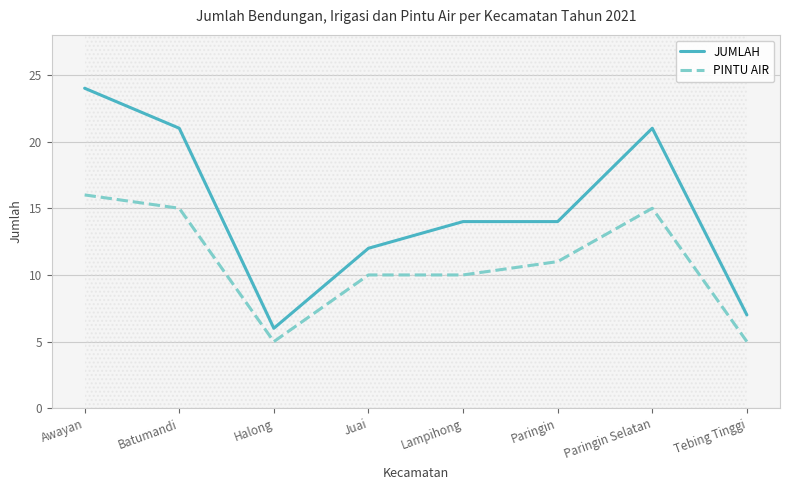

True or false: PINTU AIR has a value of 5 at Halong.

True